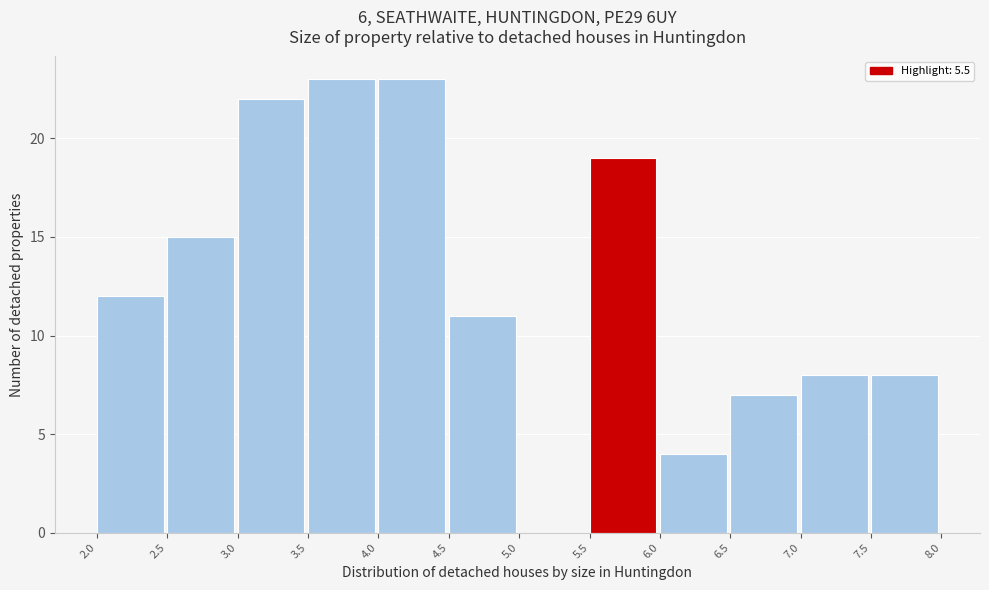

Reading left to right, transcribe this chart: for each bar, give the range it covers on the x-axis and its height. The values are not printed on the chart, so give them approximately, as read against the axis.

2.0 to 2.5: 12
2.5 to 3.0: 15
3.0 to 3.5: 22
3.5 to 4.0: 23
4.0 to 4.5: 23
4.5 to 5.0: 11
5.0 to 5.5: 0
5.5 to 6.0: 19
6.0 to 6.5: 4
6.5 to 7.0: 7
7.0 to 7.5: 8
7.5 to 8.0: 8